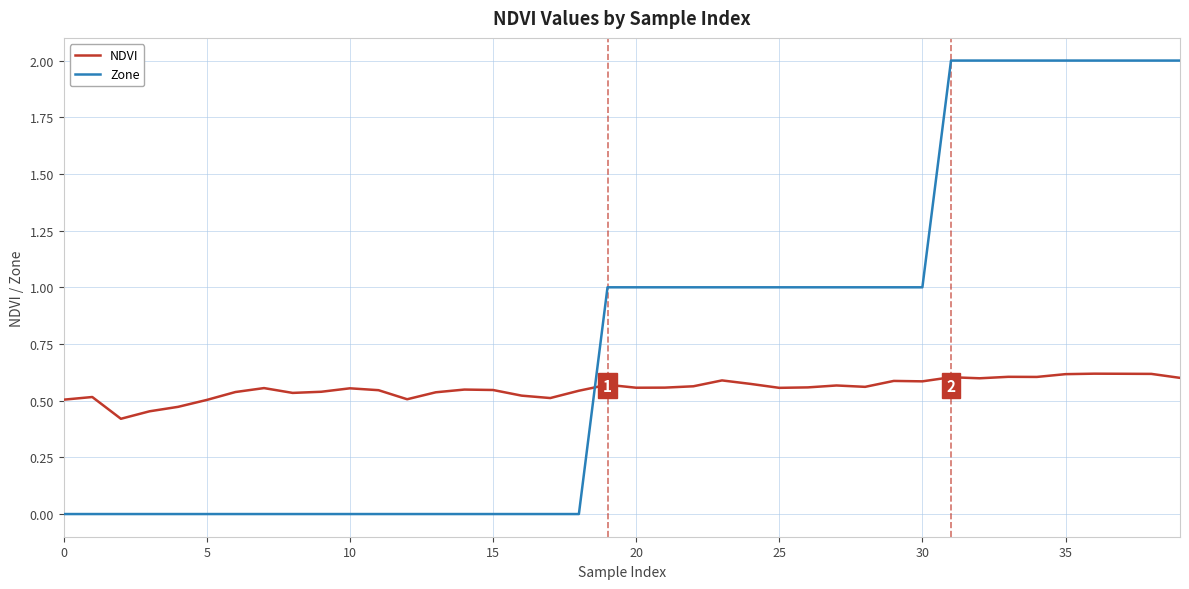

What is the maximum value shown in the chart?

2.0